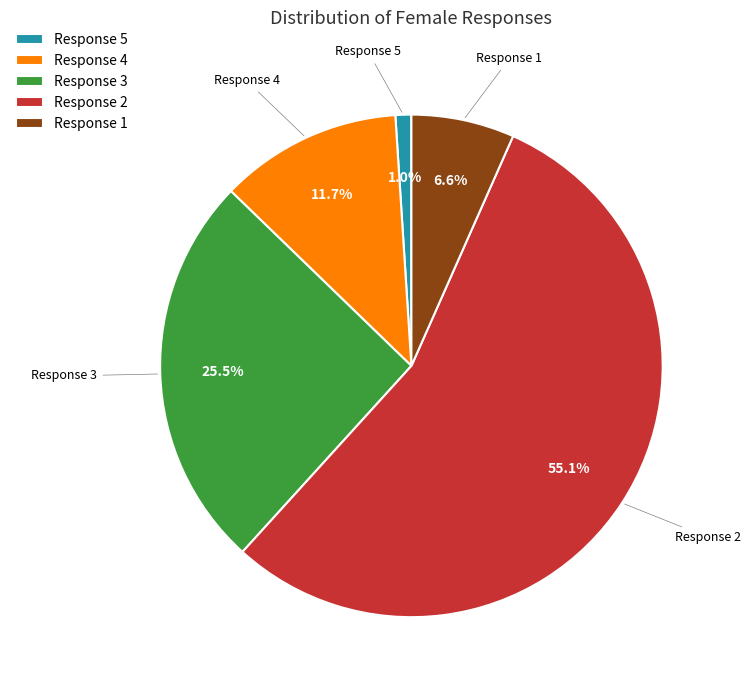

Combined, do Response 4 and Response 3 account for over 50%?

No